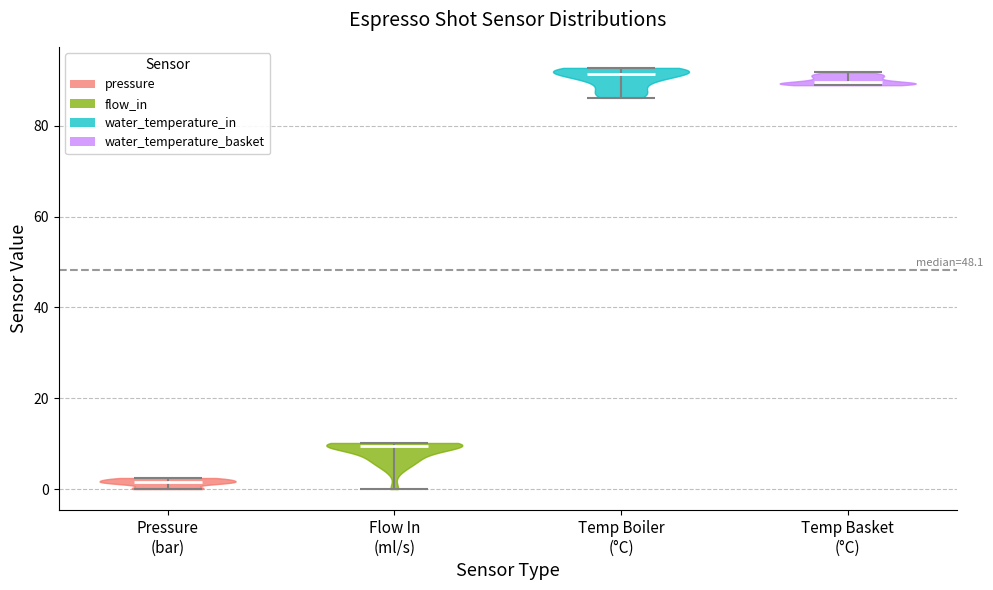

Reading left to right, read every violin against the y-axis: where its median line is, and the lowest and highest points it reaches. The values are not printed on the chart, so give them approximately, as read against the axis.

Pressure (bar): median line 2, lowest point 0, highest point 2
Flow In (ml/s): median line 10, lowest point 0, highest point 10
Temp Boiler (°C): median line 92, lowest point 86, highest point 92
Temp Basket (°C): median line 90, lowest point 88, highest point 92